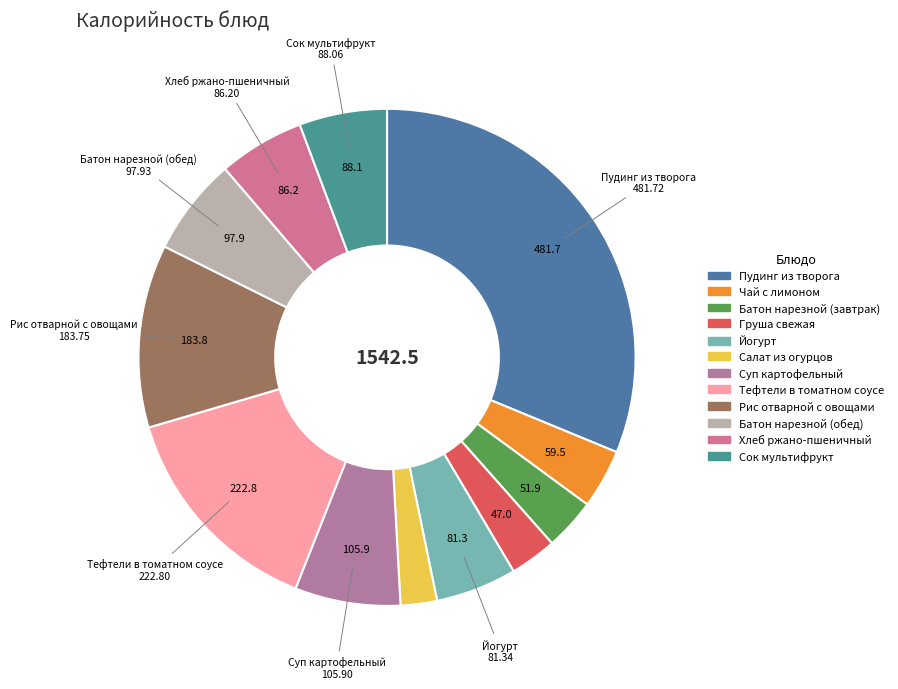

The Чай с лимоном slice represents 4% of the pie. True or false?

True